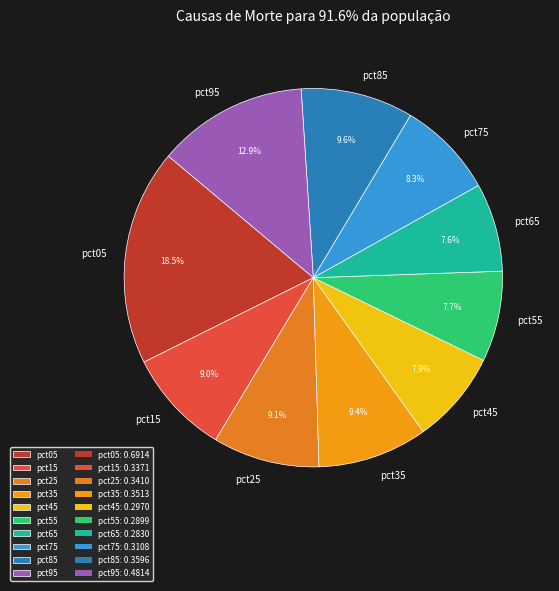

To the nearest percent, what is the combined percentage of pct65 and pct05?

26%